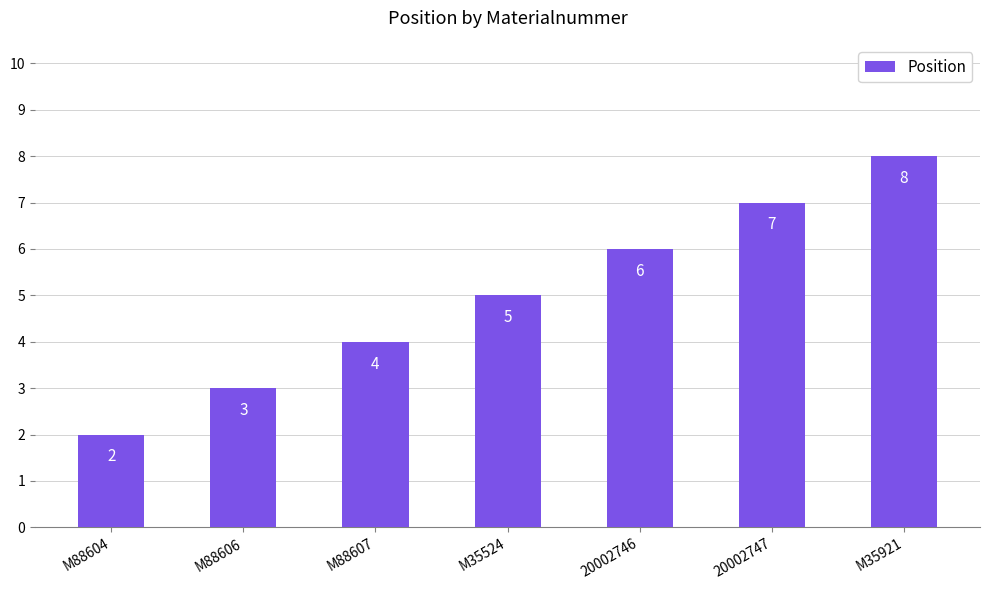

List the labels in order of value, smallest first.

M88604, M88606, M88607, M35524, 20002746, 20002747, M35921